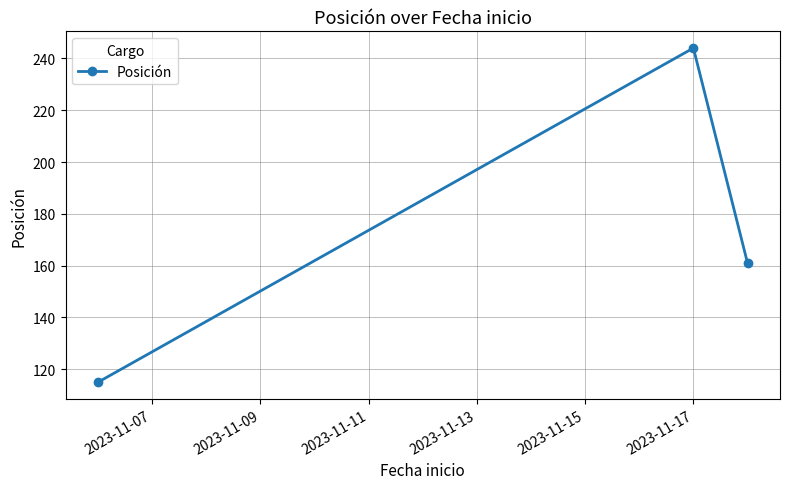

What is the value of the 3rd point from the left?

161